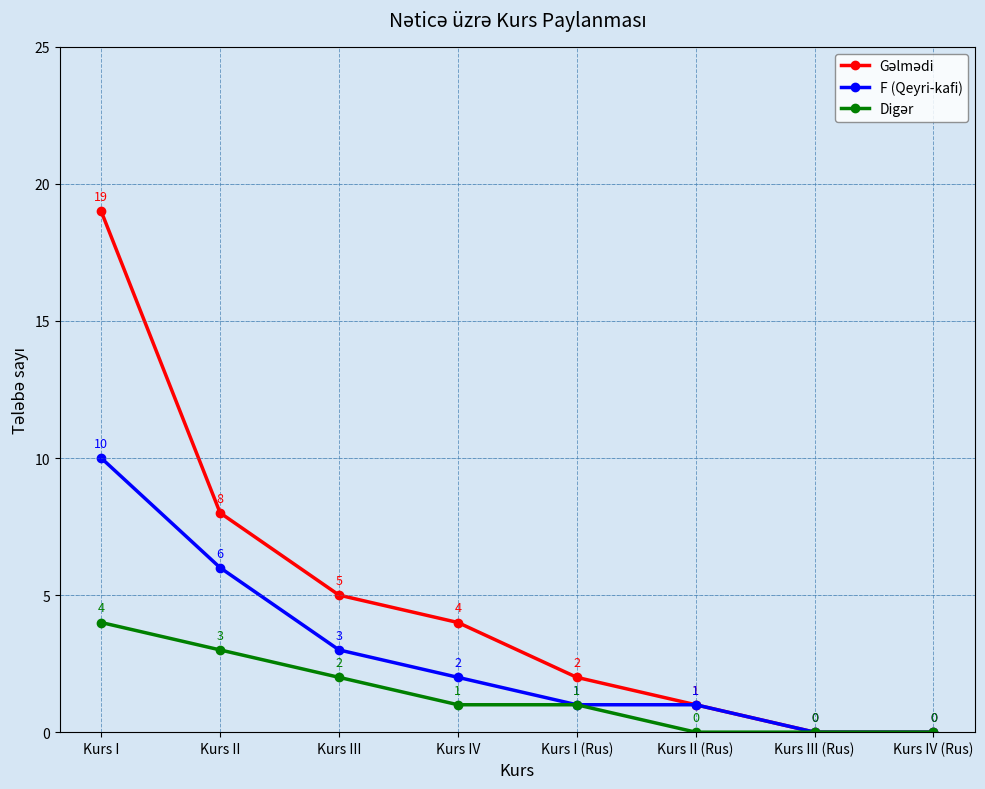

The value of F (Qeyri-kafi) at Kurs I (Rus) is 0. True or false?

False